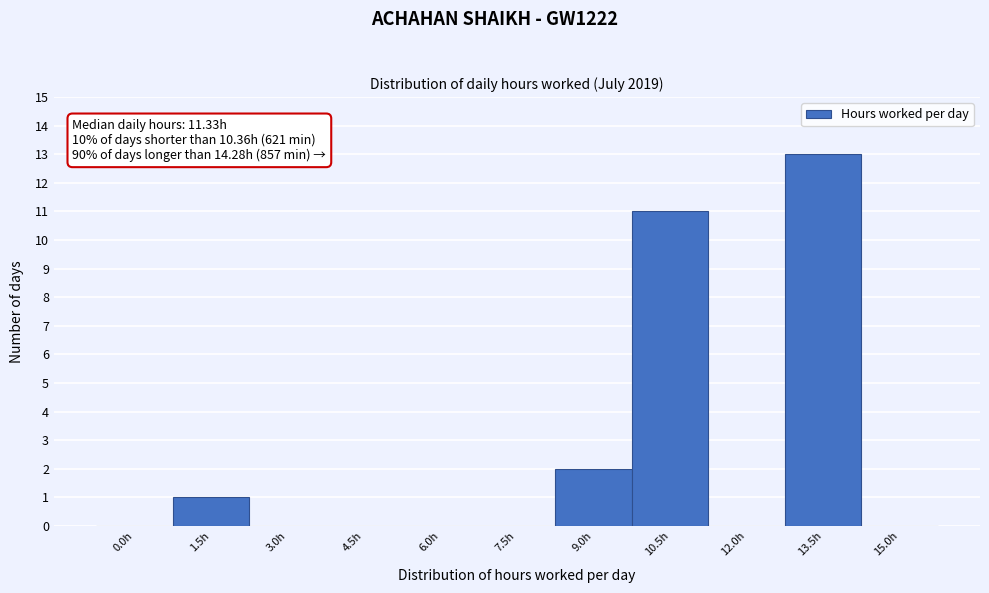

Reading left to right, what are all the values shown in this chart?

0.0h=0	1.5h=1	3.0h=0	4.5h=0	6.0h=0	7.5h=0	9.0h=2	10.5h=11	12.0h=0	13.5h=13	15.0h=0